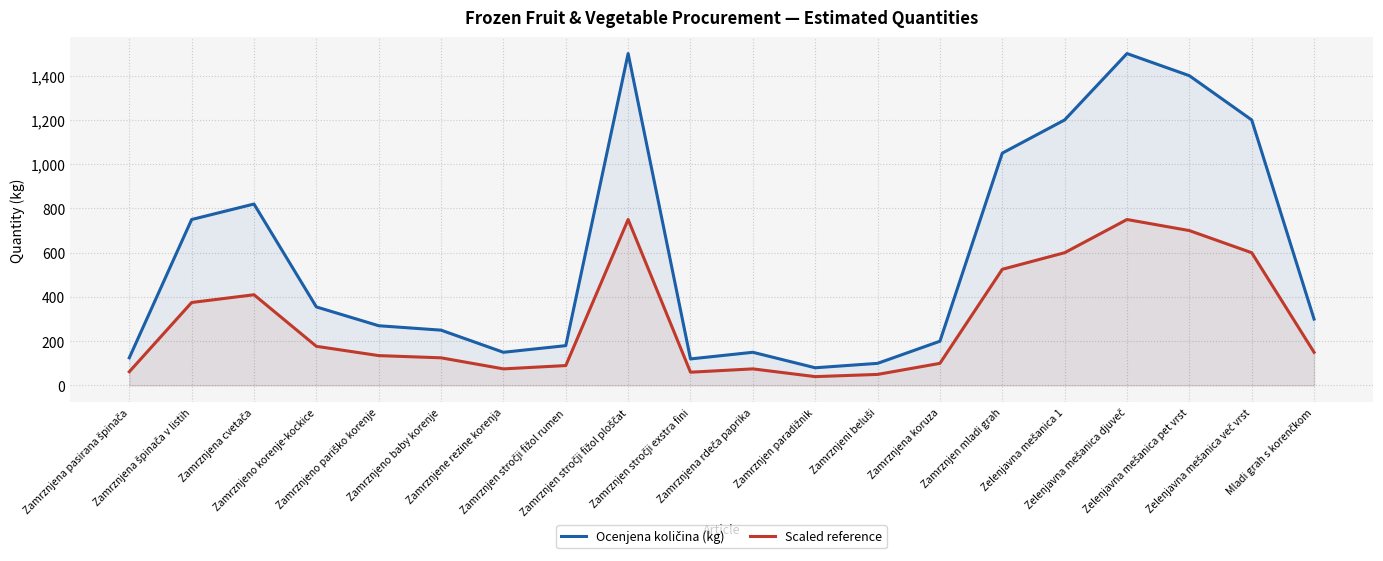

Reading left to right, list all the values displayed in this chart.

Ocenjena količina (kg): 125	750	820	355	270	250	150	180	1500	120	150	80	100	200	1050	1200	1500	1400	1200	300
Scaled reference: 62	375	410	177	135	125	75	90	750	60	75	40	50	100	525	600	750	700	600	150